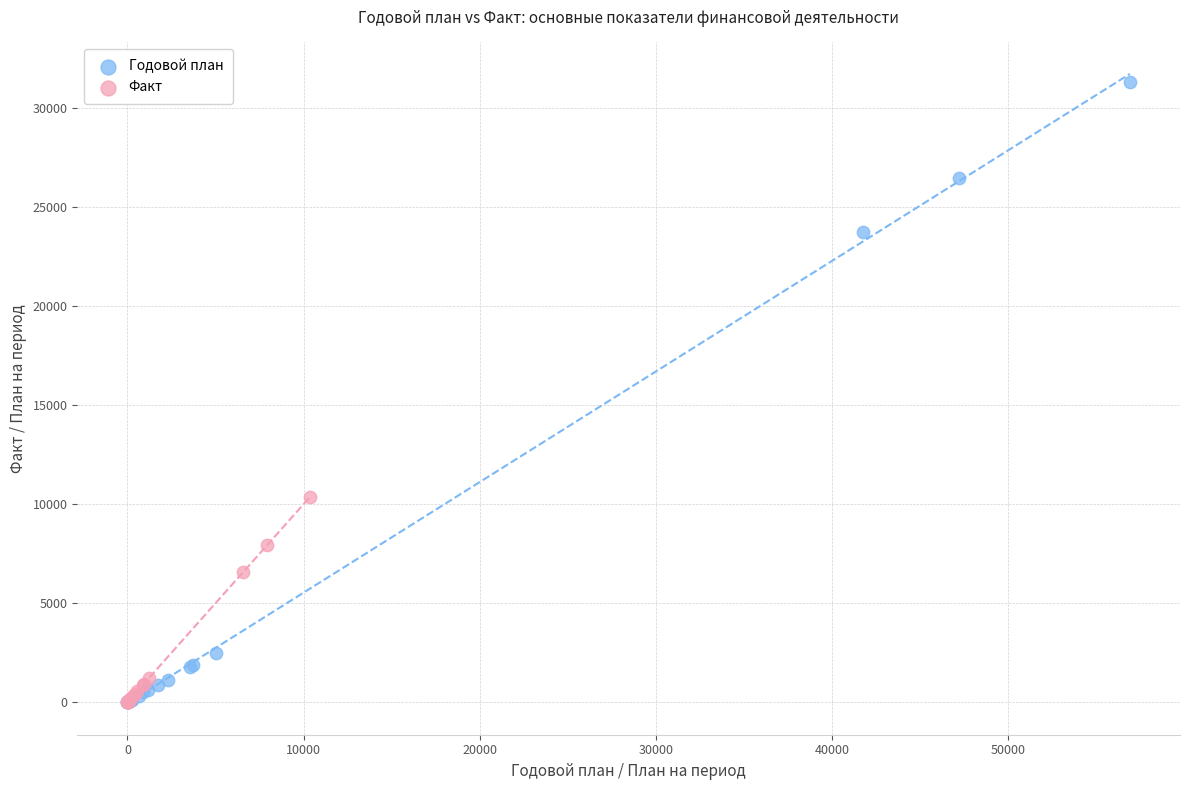

Which series reaches the maximum Y coordinate?

Годовой план